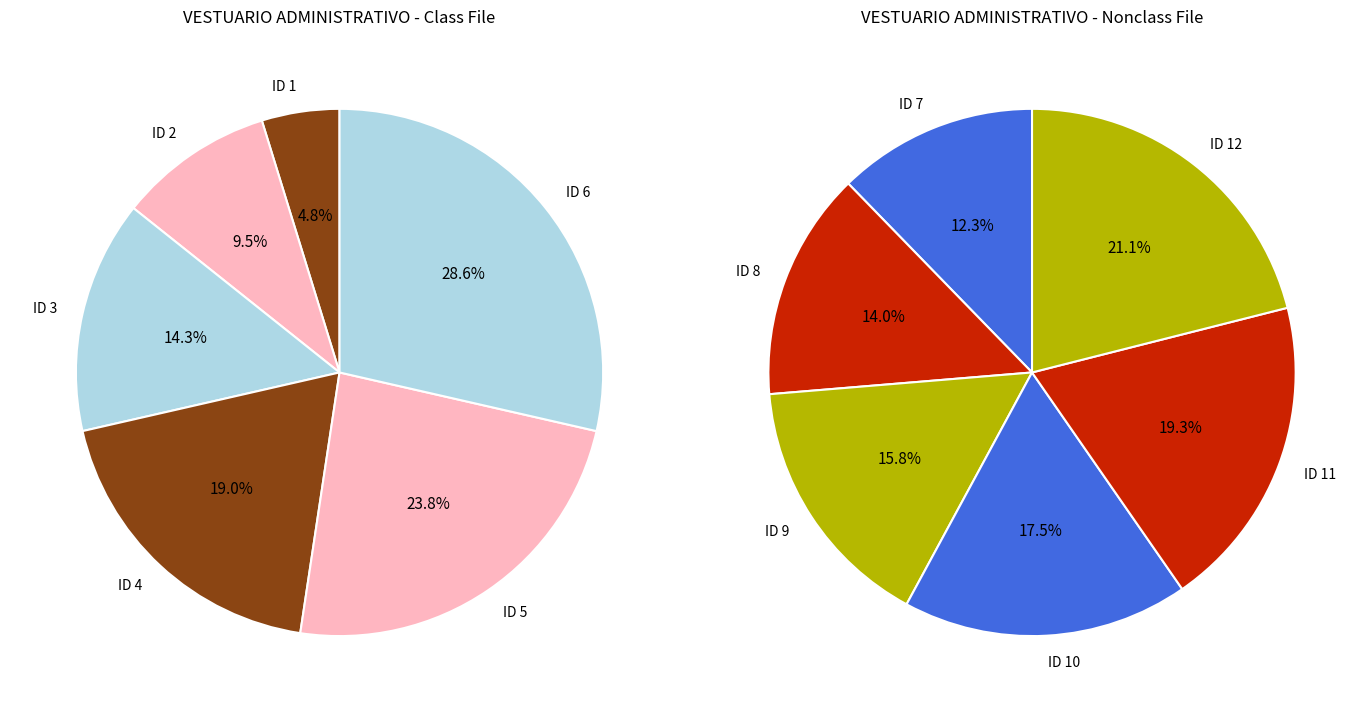

Rank the categories by value from lowest to highest.

ID 1, ID 2, ID 3, ID 4, ID 5, ID 6, ID 7, ID 8, ID 9, ID 10, ID 11, ID 12